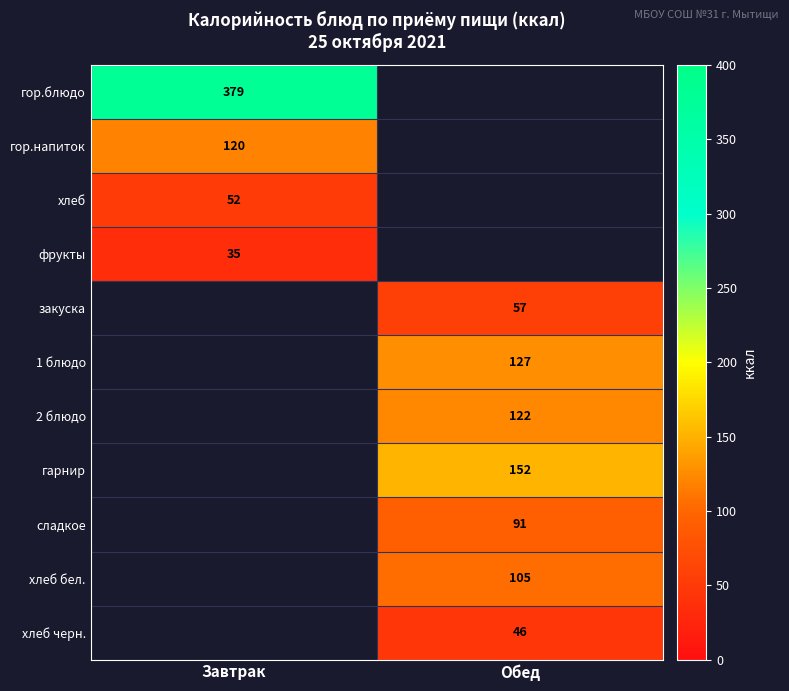

Is it true that сладкое equals 91 at Обед?

True